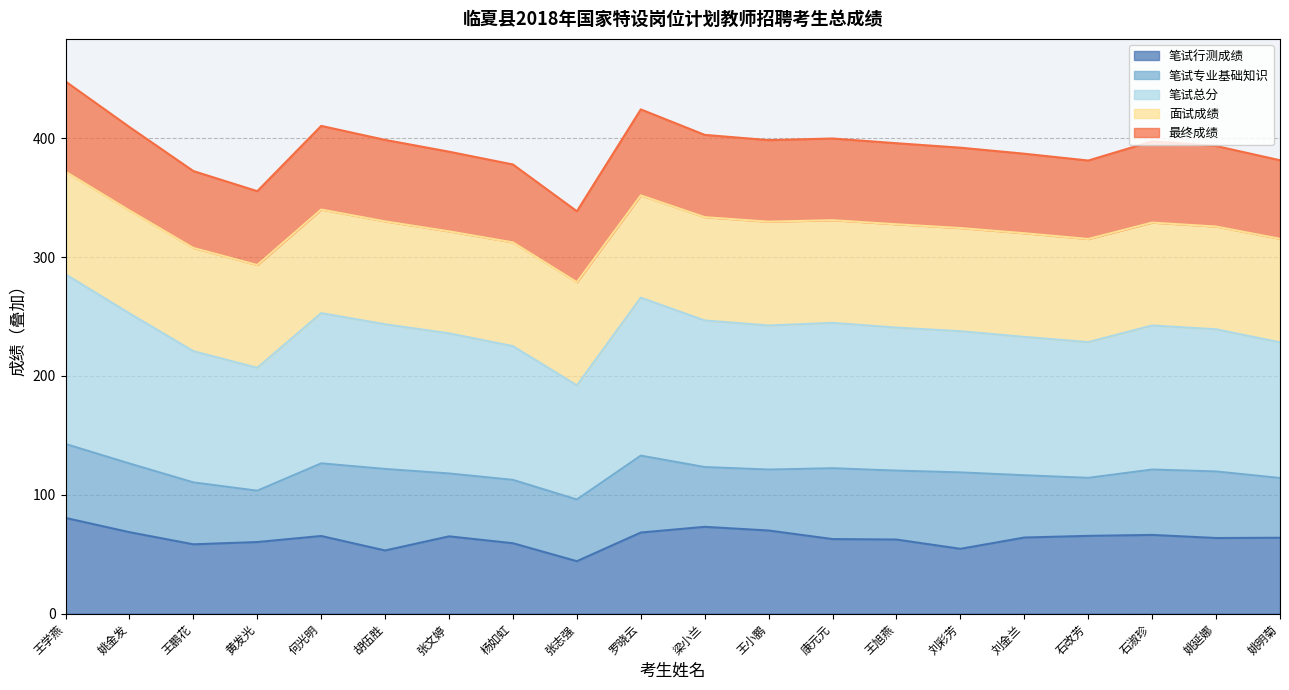

What is the total value across all series at 黄发光?

355.4